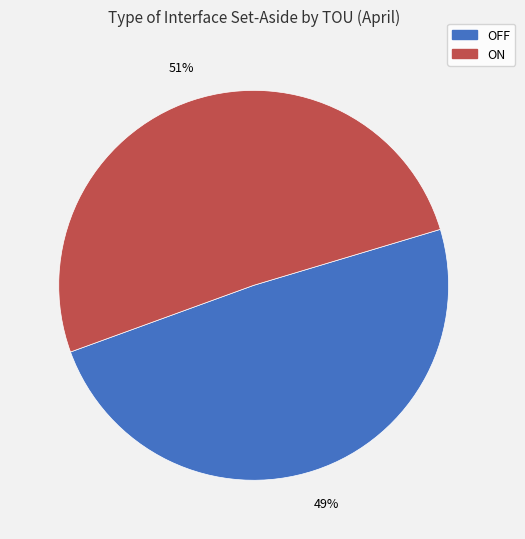

To the nearest percent, what is the combined percentage of OFF and ON?

100%